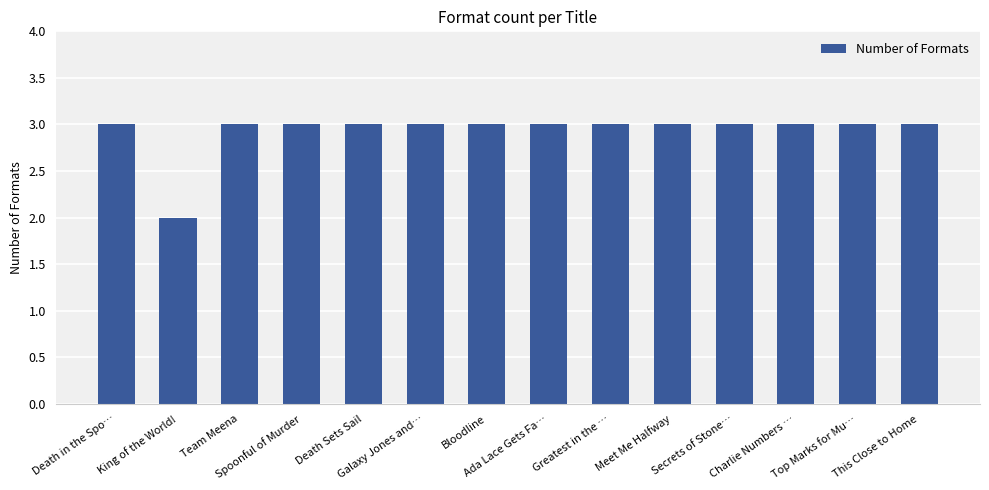

The chart shows a value of 3 at Death Sets Sail. True or false?

True